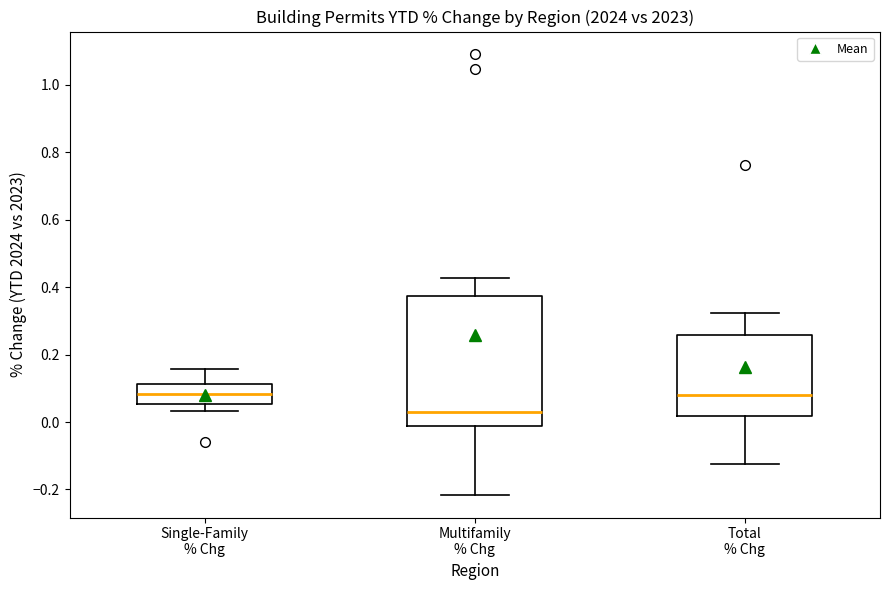

Reading left to right, transcribe this box plot: for each box, give where its median line is, the range the box spans, and where its two whiskers end, as read against the y-axis. The values are not printed on the chart, so give them approximately, as read against the axis.

Single-Family % Chg: median 0.08, box 0.06 to 0.12, whiskers 0.04 to 0.16
Multifamily % Chg: median 0.02, box -0.02 to 0.38, whiskers -0.22 to 0.42
Total % Chg: median 0.08, box 0.02 to 0.26, whiskers -0.12 to 0.32